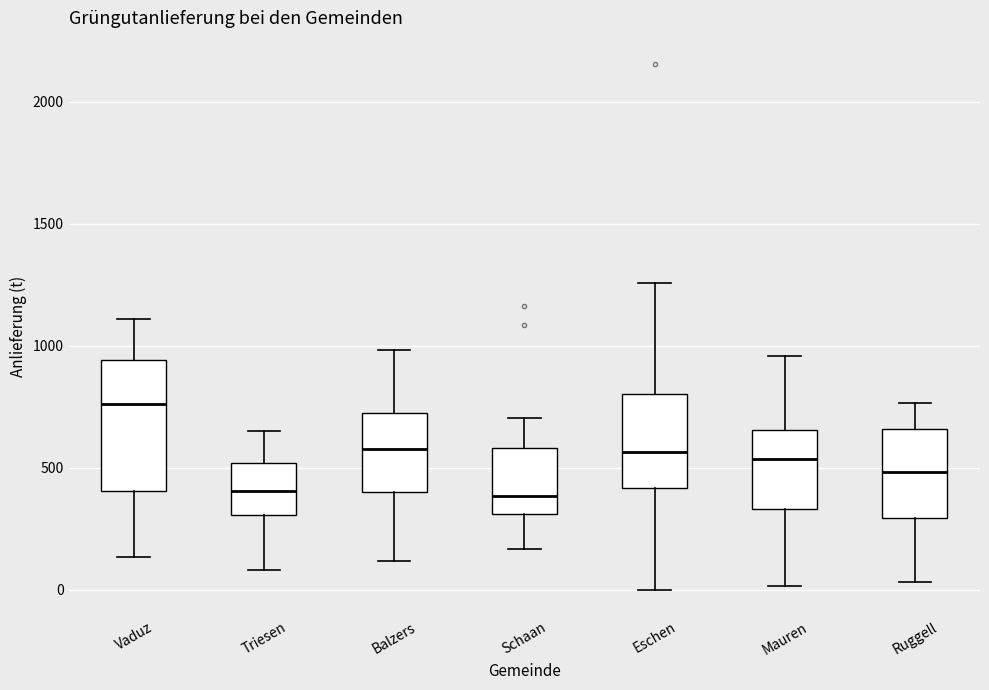

Which box's median line is the highest?

Vaduz